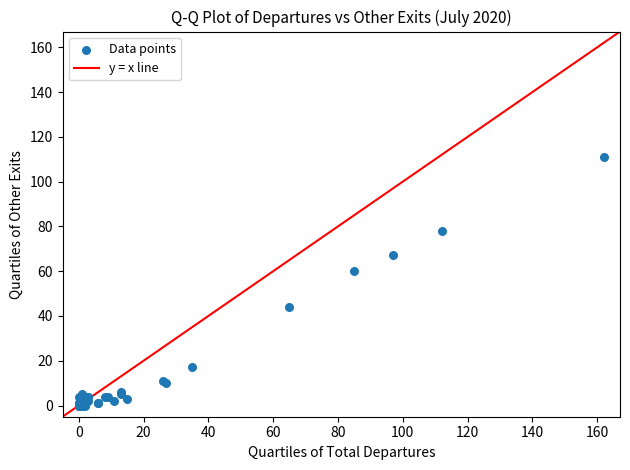

What Y value in the scatter plot is closest to 55?

60